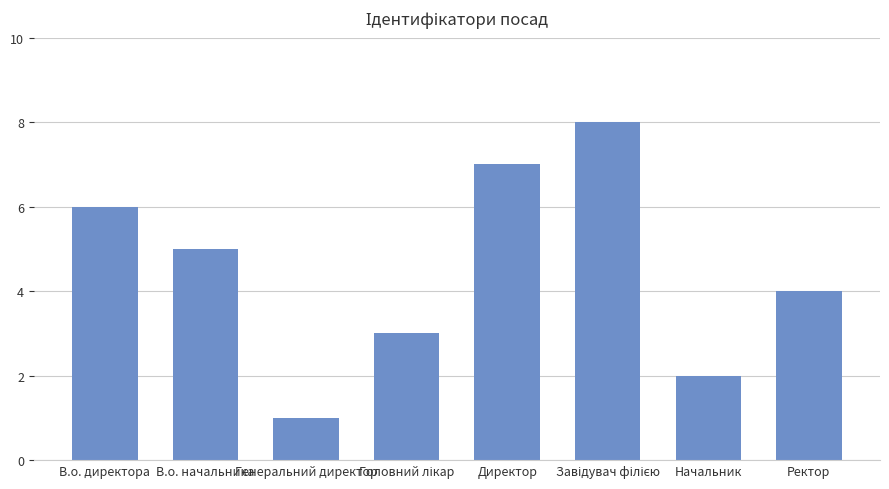

What is the sum of all values?

36